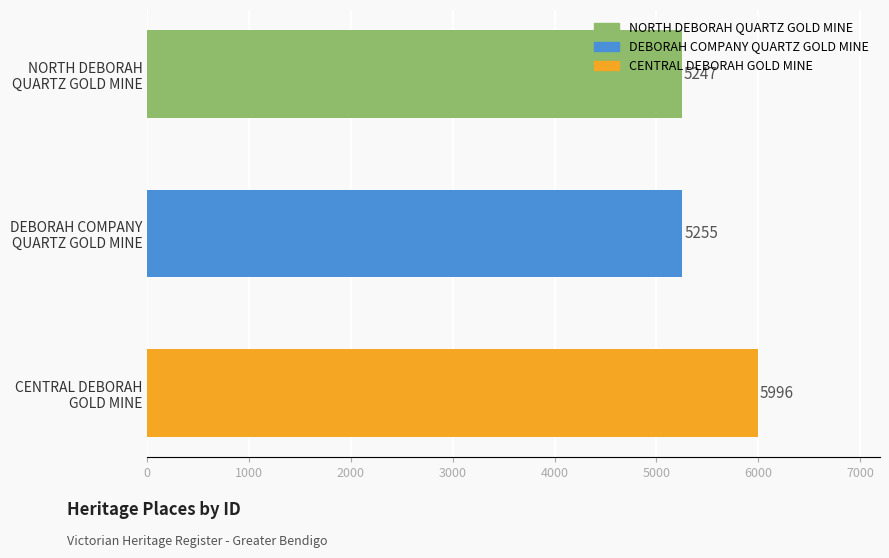

List the labels in order of value, largest first.

CENTRAL DEBORAH
GOLD MINE, DEBORAH COMPANY
QUARTZ GOLD MINE, NORTH DEBORAH
QUARTZ GOLD MINE